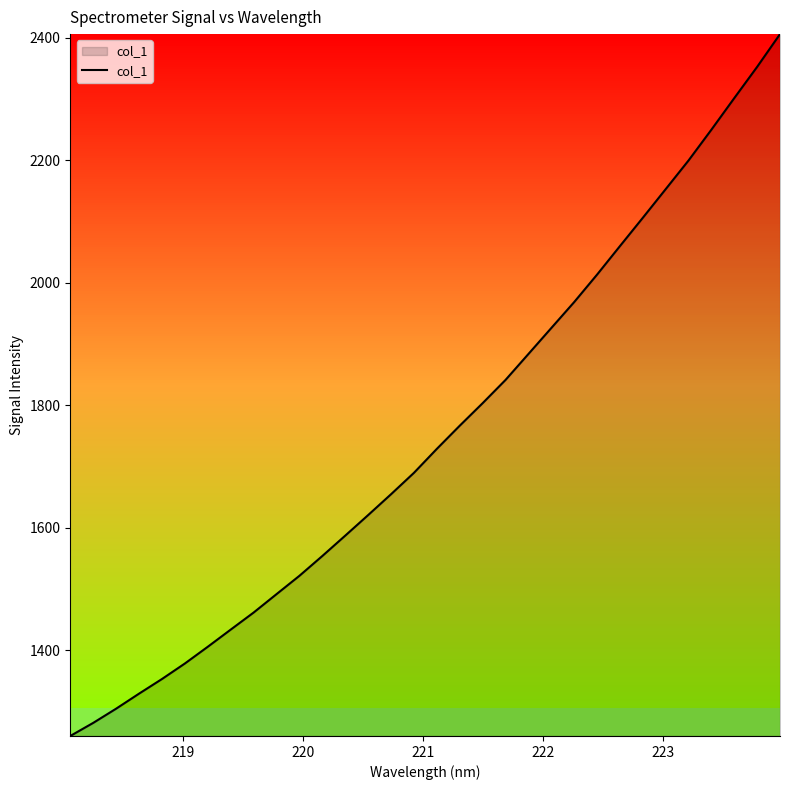

What is the difference between the maximum and minimum values?

1146.3